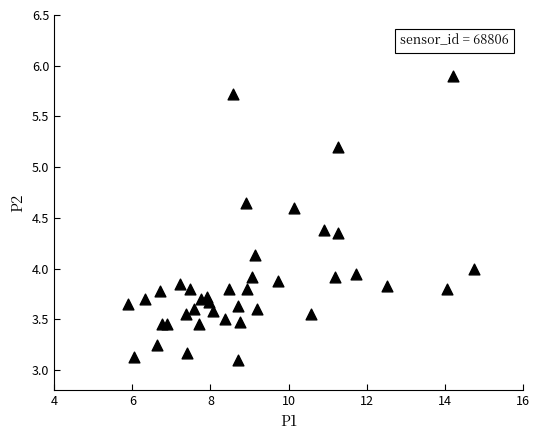

What is the range of Y values (max minus min)?

2.8